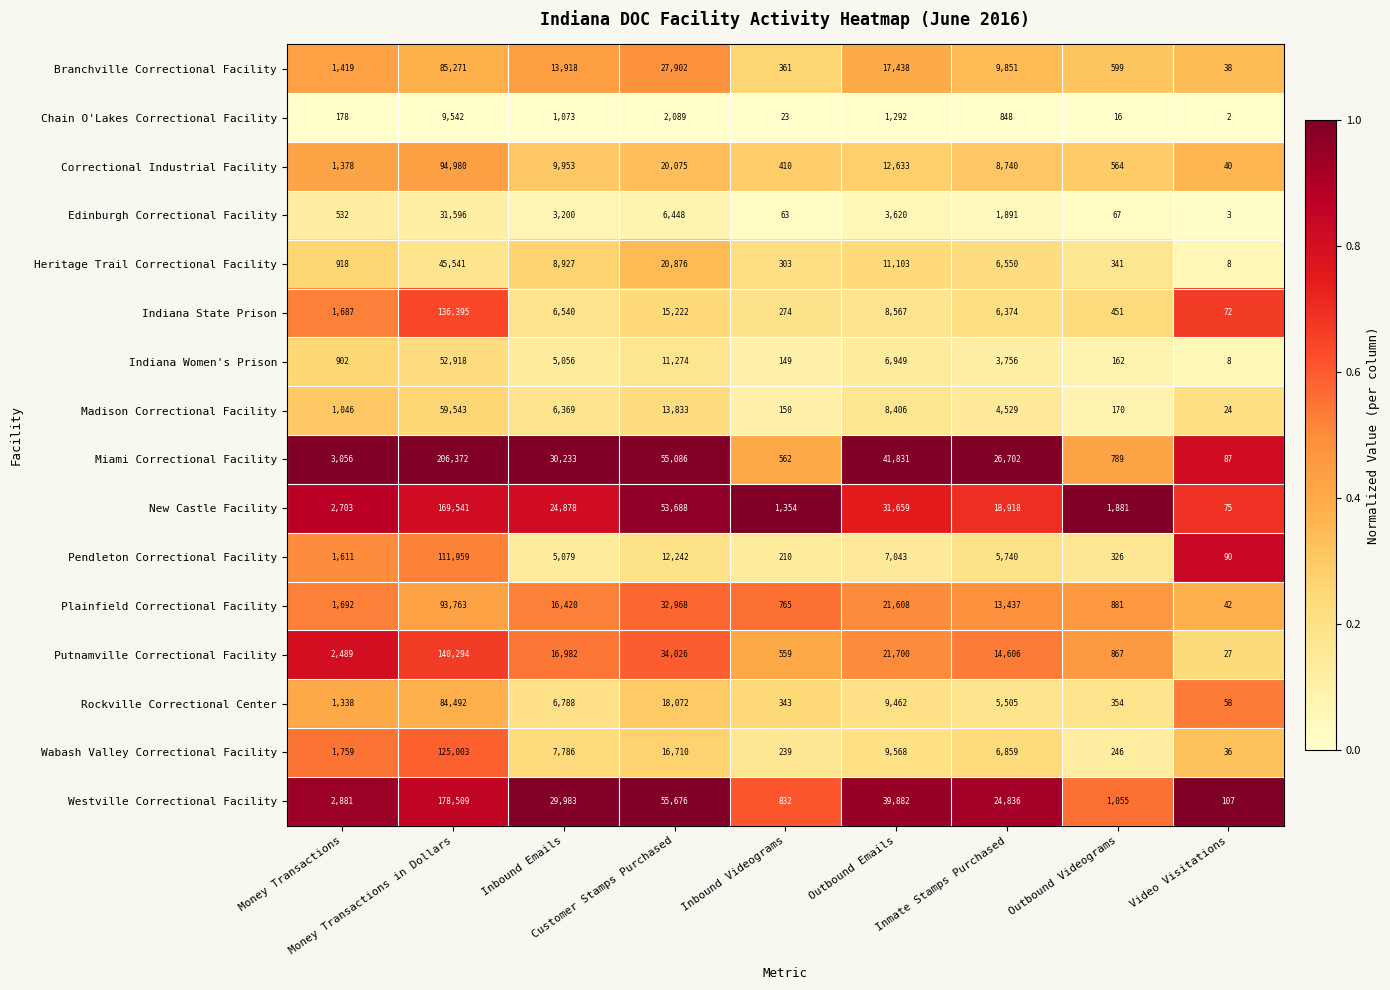

Count the number of data series in this chart.

16